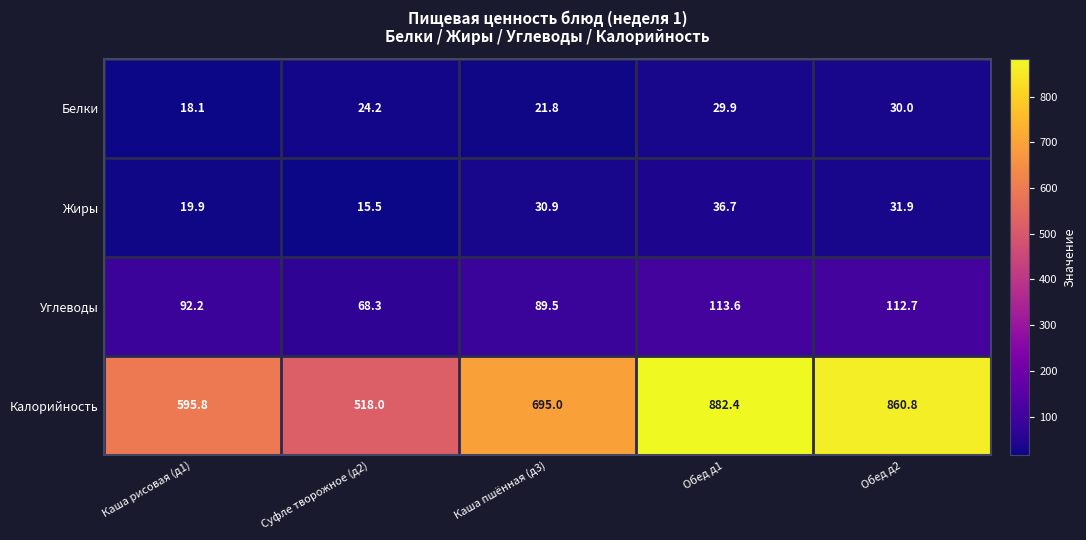

What is the sum of the Калорийность values at Суфле творожное (д2) and Обед д2?

1378.8